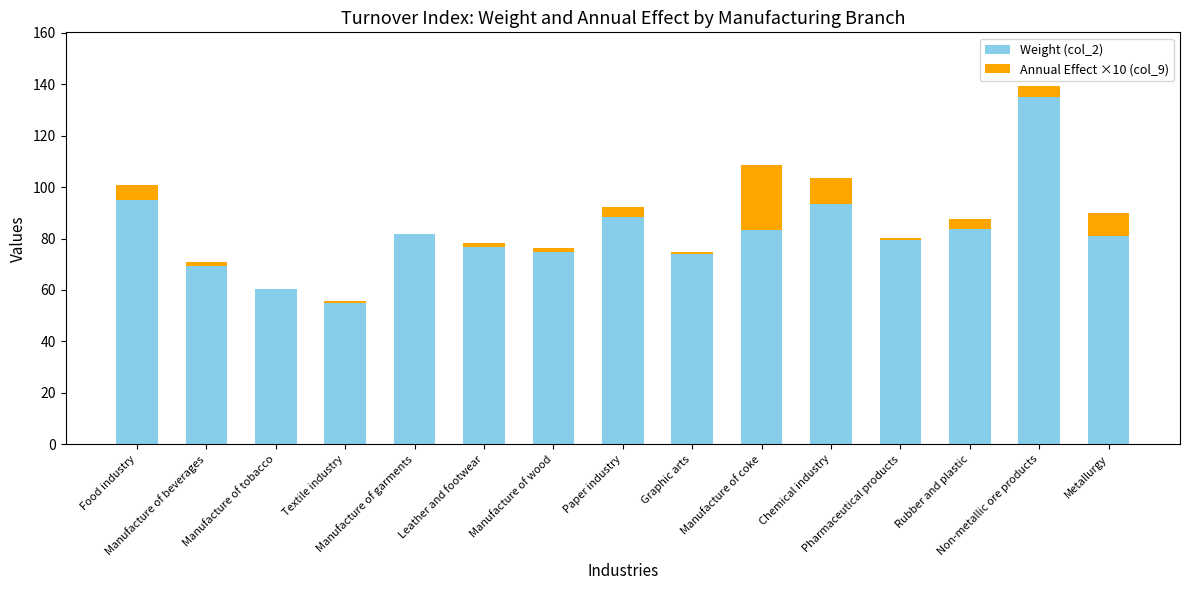

What is the maximum value for Weight (col_2)?

135.1